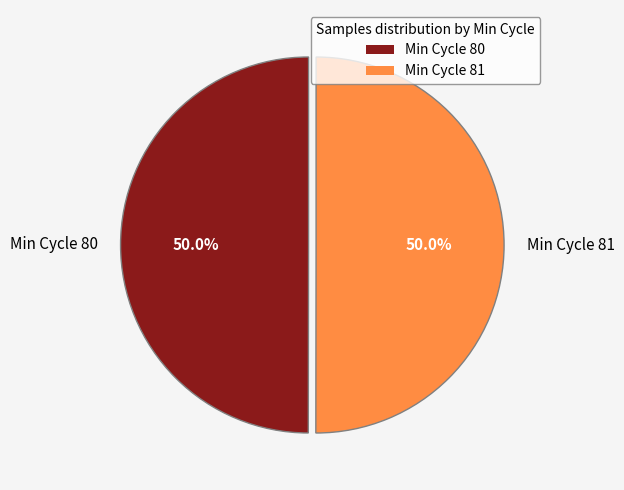

What portion of the pie excludes Min Cycle 81?

50.0%